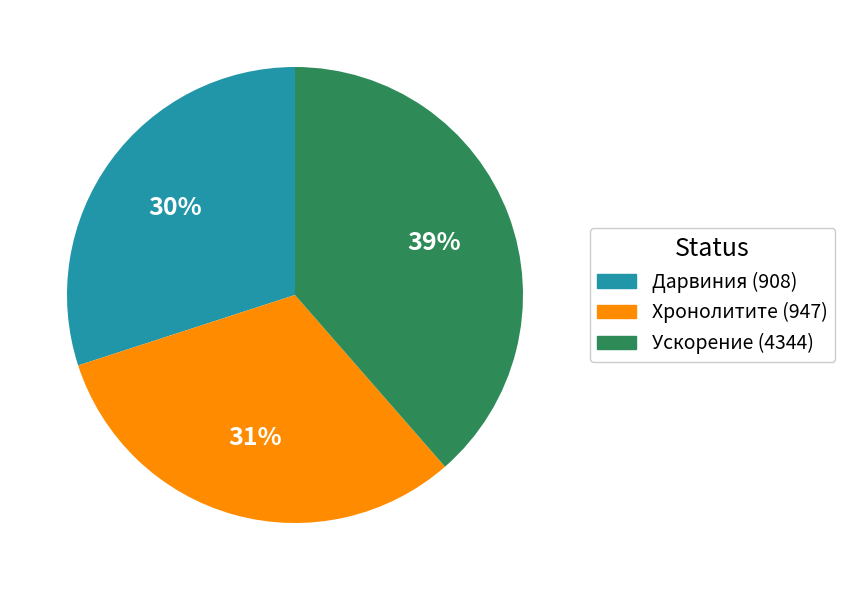

Is there a majority slice in this chart?

No